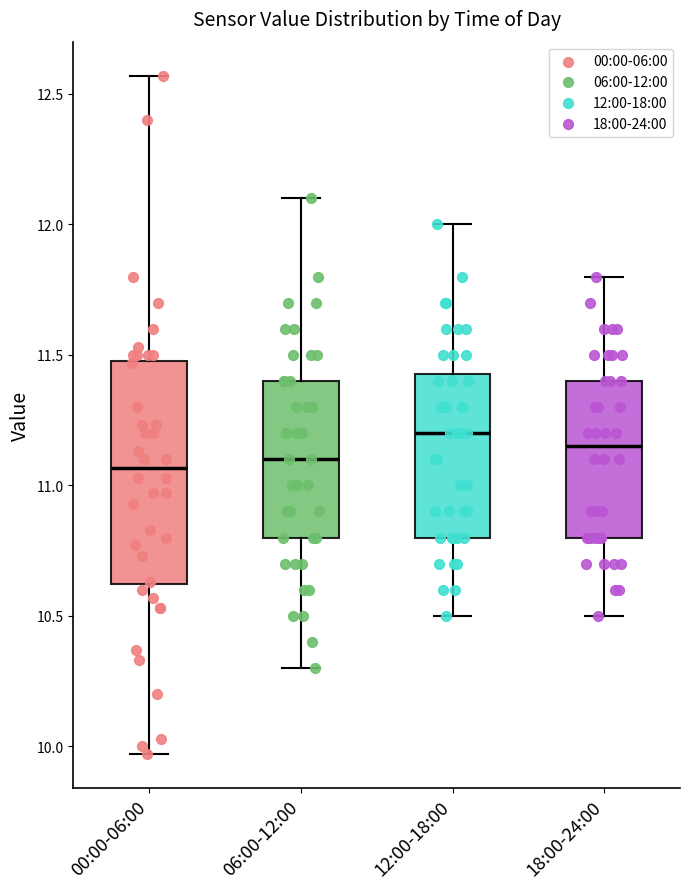

Reading left to right, transcribe this box plot: for each box, give where its median line is, the range the box spans, and where its two whiskers end, as read against the y-axis. The values are not printed on the chart, so give them approximately, as read against the axis.

00:00-06:00: median 11.05, box 10.60 to 11.50, whiskers 9.95 to 12.55
06:00-12:00: median 11.10, box 10.80 to 11.40, whiskers 10.30 to 12.10
12:00-18:00: median 11.20, box 10.80 to 11.45, whiskers 10.50 to 12.00
18:00-24:00: median 11.15, box 10.80 to 11.40, whiskers 10.50 to 11.80